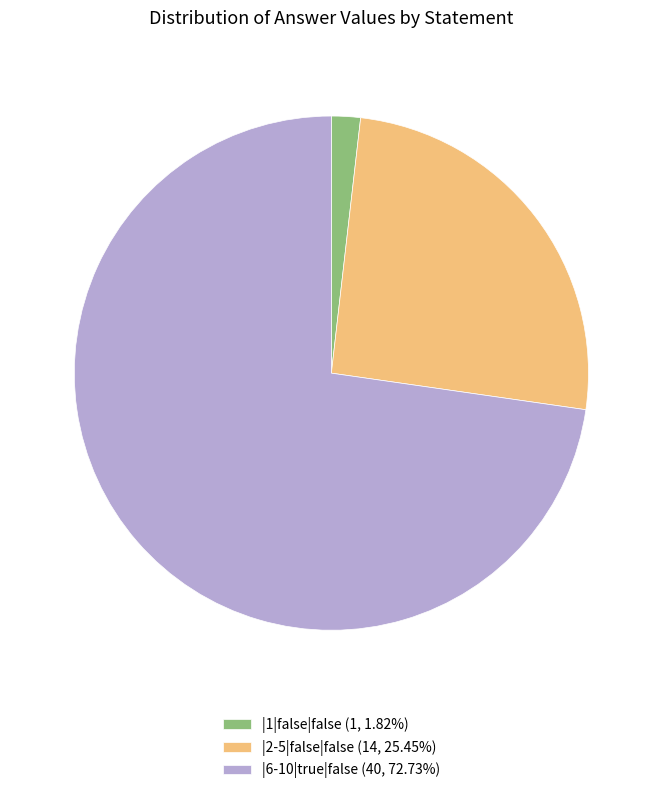

Combined, do |6-10|true|false (40, 72.73%) and |2-5|false|false (14, 25.45%) account for over 50%?

Yes